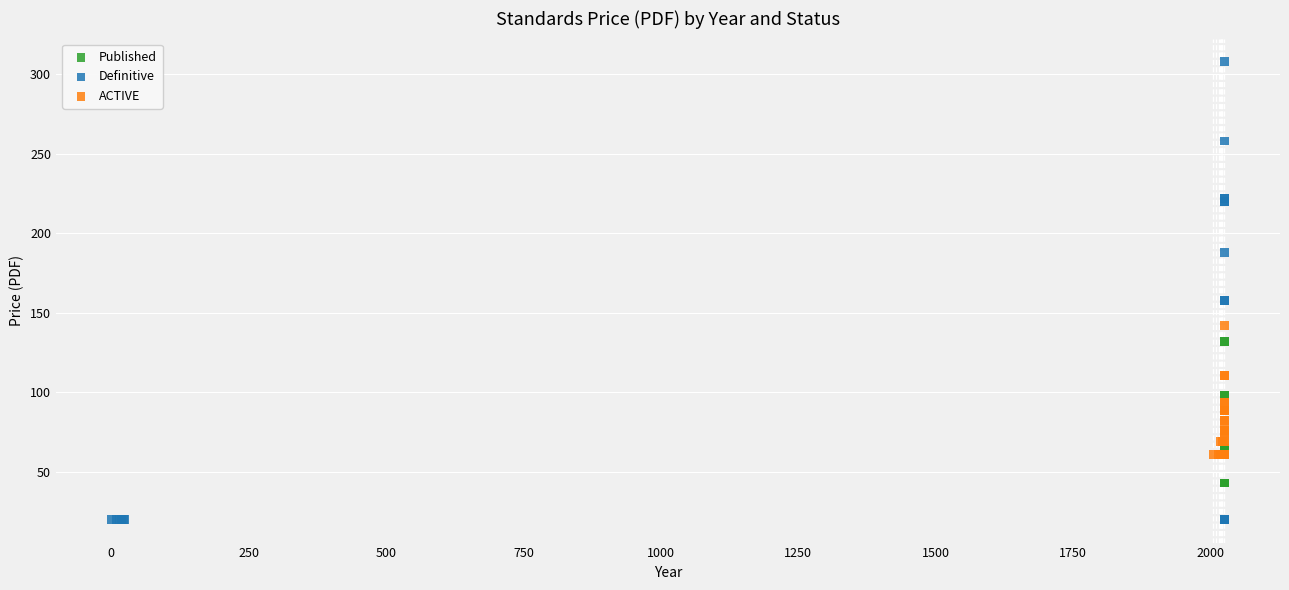

Which series reaches the minimum Y coordinate?

Definitive